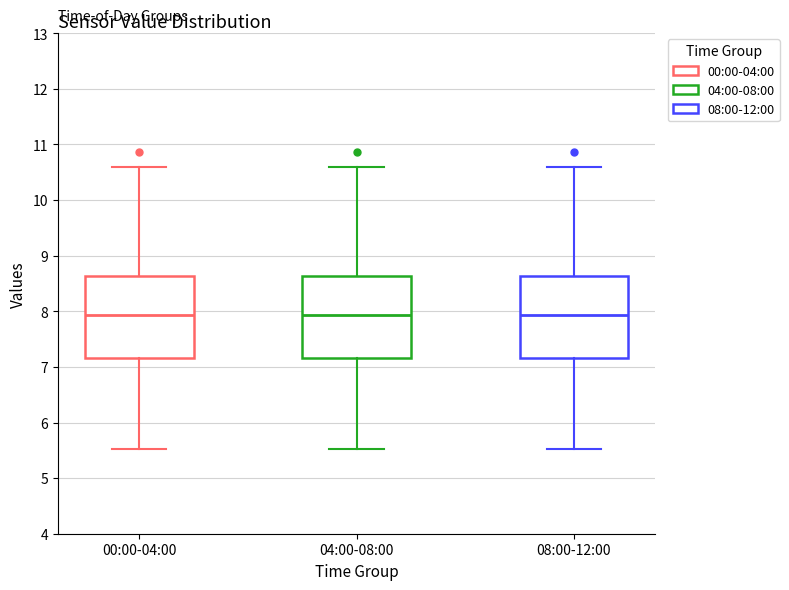

Reading left to right, read every box against the y-axis: the position of its median line, the range the box covers, and the ends of its whiskers. The values are not printed on the chart, so give them approximately, as read against the axis.

00:00-04:00: median 7.9, box 7.2 to 8.6, whiskers 5.5 to 10.6
04:00-08:00: median 7.9, box 7.2 to 8.6, whiskers 5.5 to 10.6
08:00-12:00: median 7.9, box 7.2 to 8.6, whiskers 5.5 to 10.6